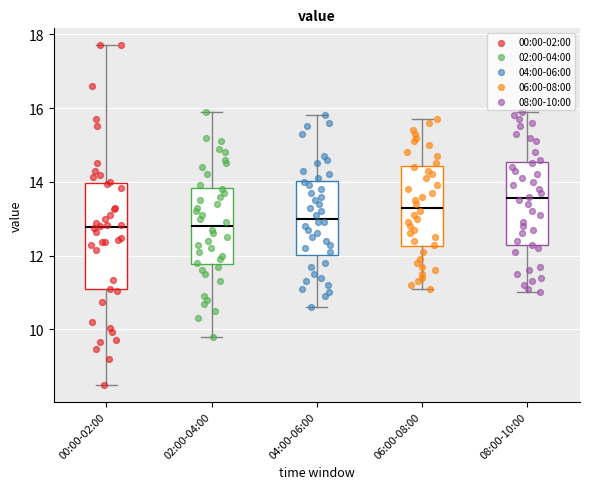

Reading left to right, transcribe this box plot: for each box, give where its median line is, the range the box spans, and where its two whiskers end, as read against the y-axis. The values are not printed on the chart, so give them approximately, as read against the axis.

00:00-02:00: median 12.8, box 11.0 to 14.0, whiskers 8.6 to 17.8
02:00-04:00: median 12.8, box 11.8 to 13.8, whiskers 9.8 to 16.0
04:00-06:00: median 13.0, box 12.0 to 14.0, whiskers 10.6 to 15.8
06:00-08:00: median 13.4, box 12.2 to 14.4, whiskers 11.2 to 15.8
08:00-10:00: median 13.6, box 12.2 to 14.6, whiskers 11.0 to 16.0